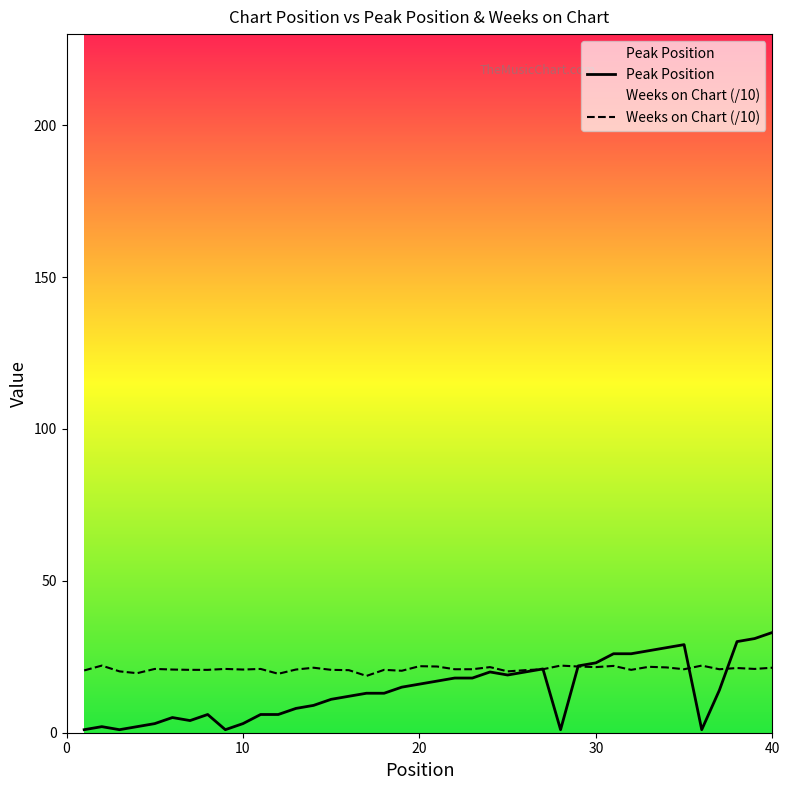

What is the greatest value displayed?

33.0